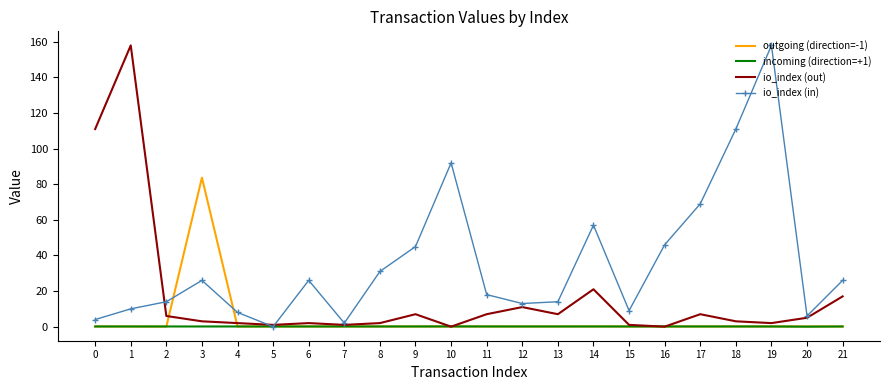

Between which two adjacent categories do outgoing (direction=-1) and io_index (out) first intersect?

2 and 3